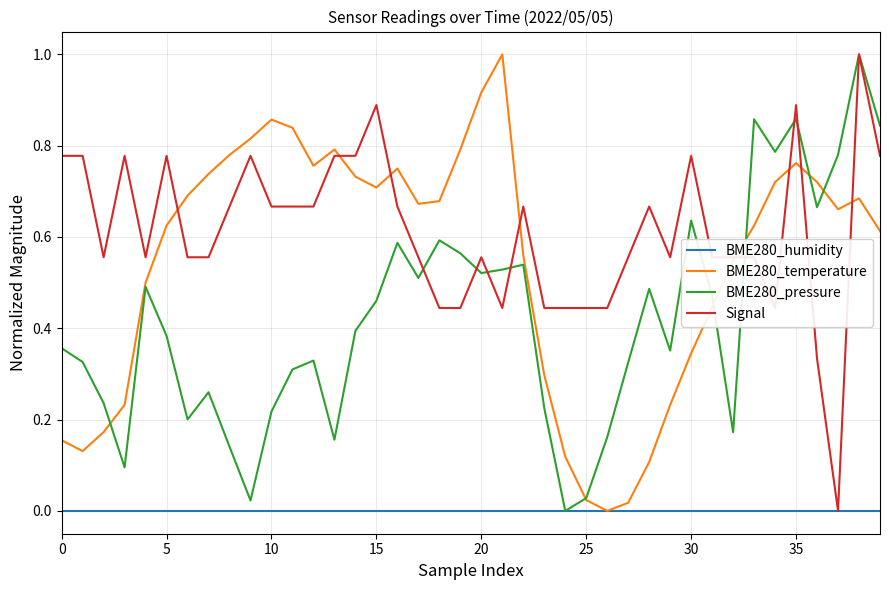

What is the greatest value displayed?

1.0